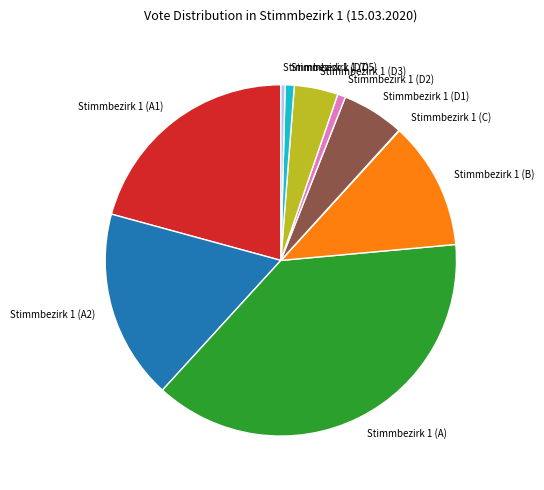

Between Stimmbezirk 1 (A2) and Stimmbezirk 1 (D3), which is larger?

Stimmbezirk 1 (A2)